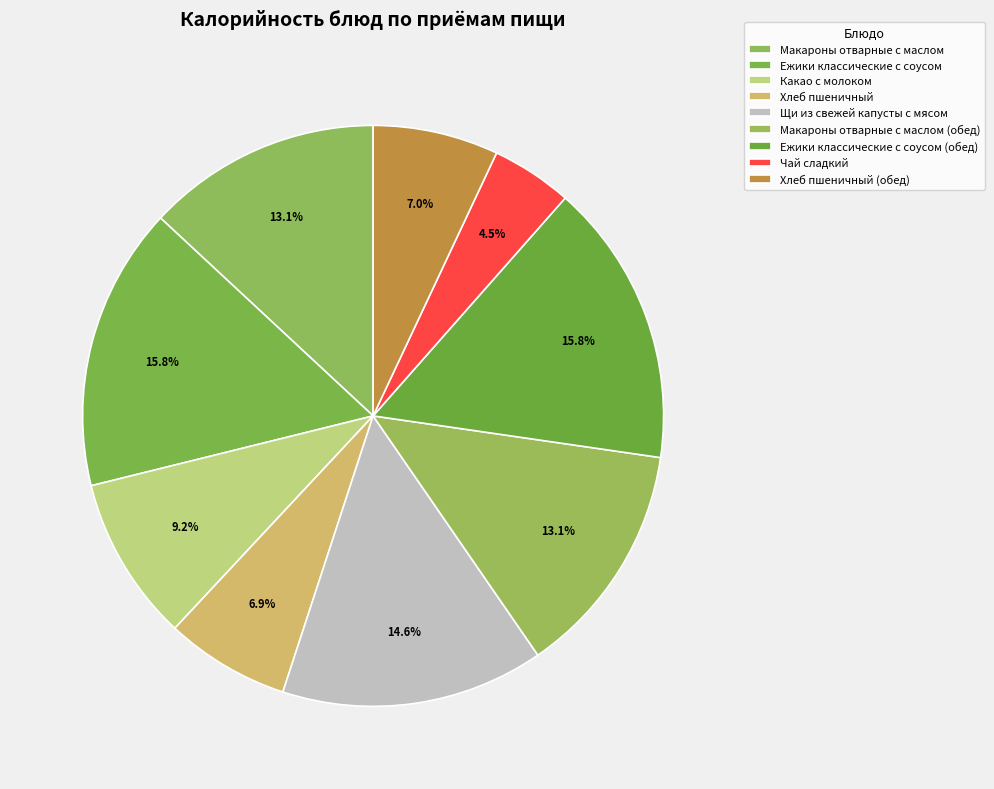

To the nearest percent, what is the difference between the Макароны отварные с маслом (обед) and Щи из свежей капусты с мясом slice percentages?

2%